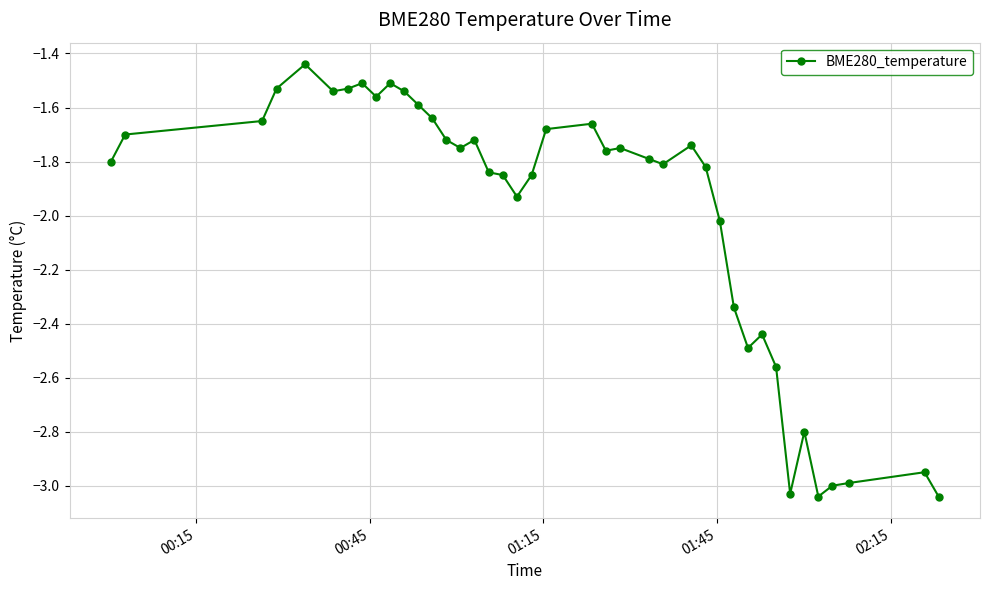

What is the difference between the second highest and minimum values?

1.5